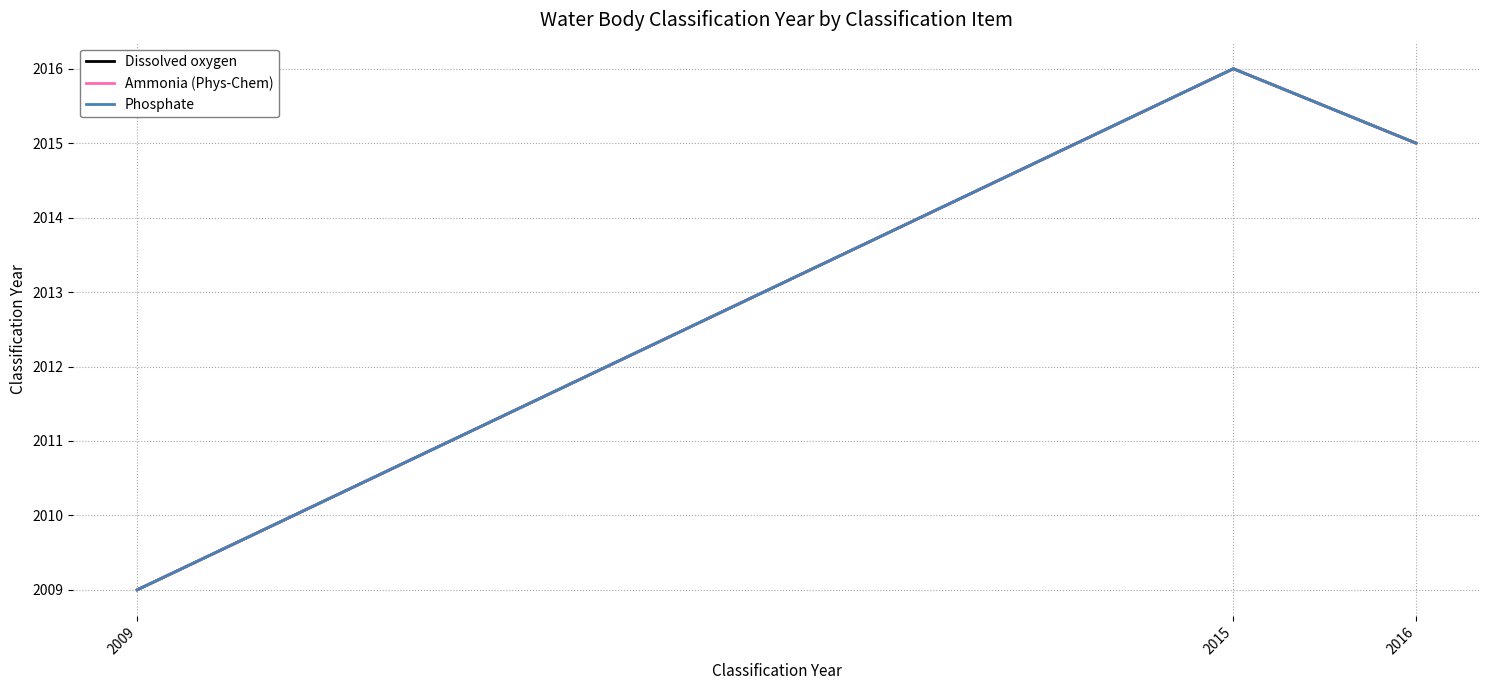

What is the average value of the Phosphate series?

2013